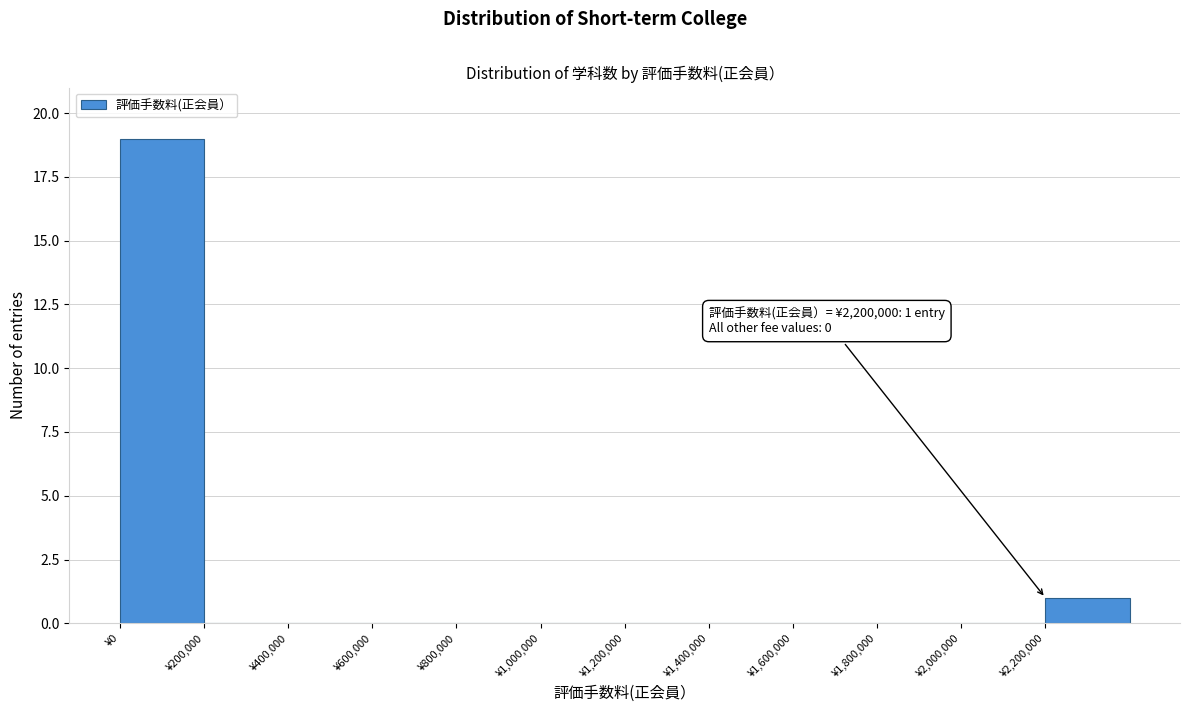

Over which range of the x-axis is the bar tallest?

0 to 200000